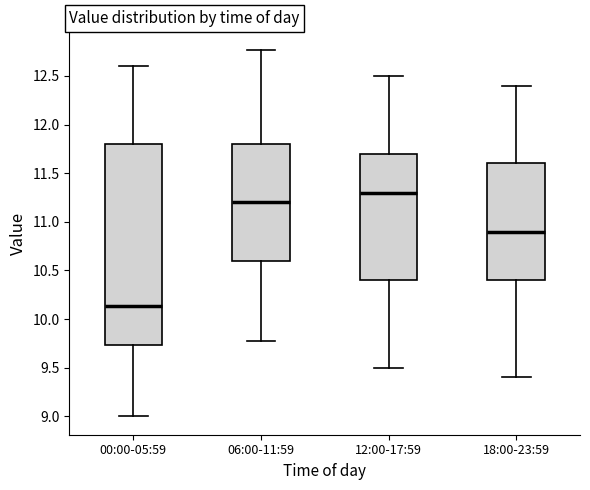

Which box's median line is the highest?

12:00-17:59